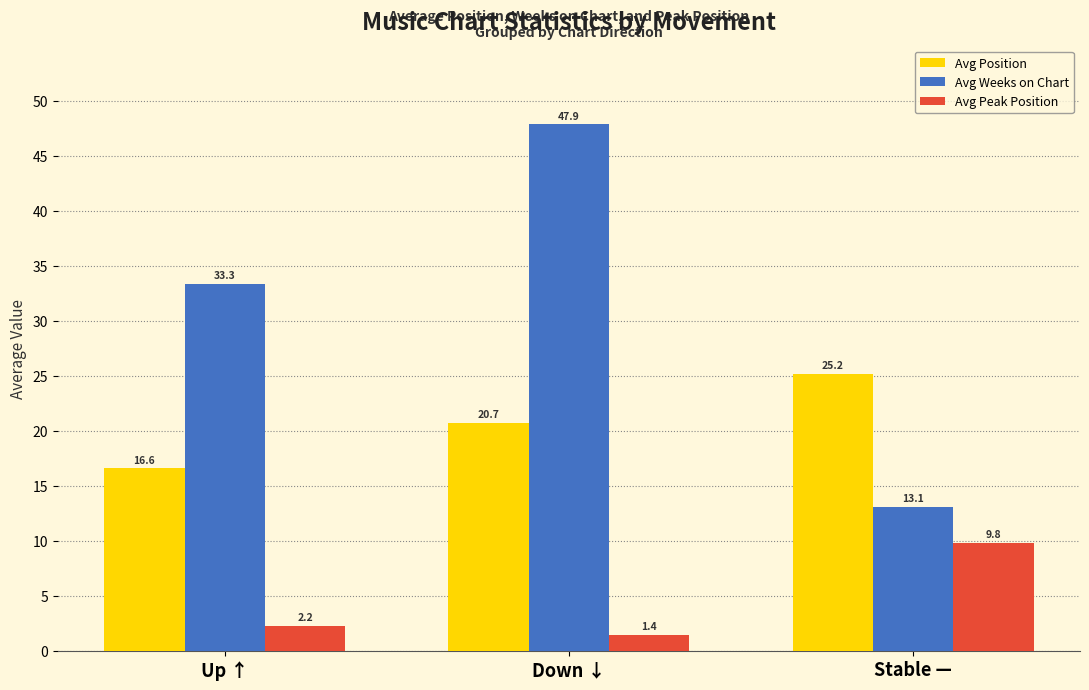

What are all the series names shown in the legend?

Avg Position, Avg Weeks on Chart, Avg Peak Position